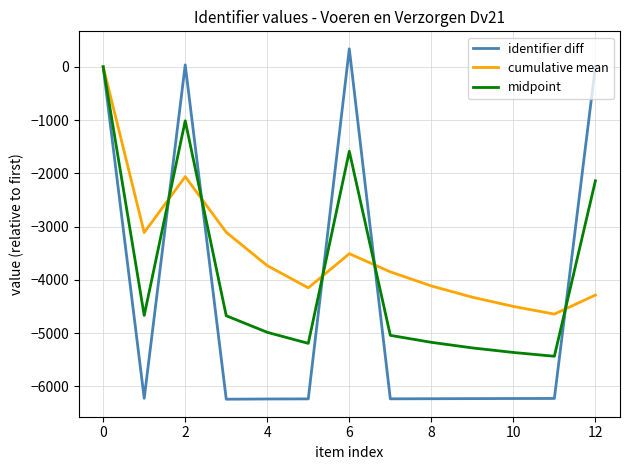

What is the maximum value shown in the chart?

337.0